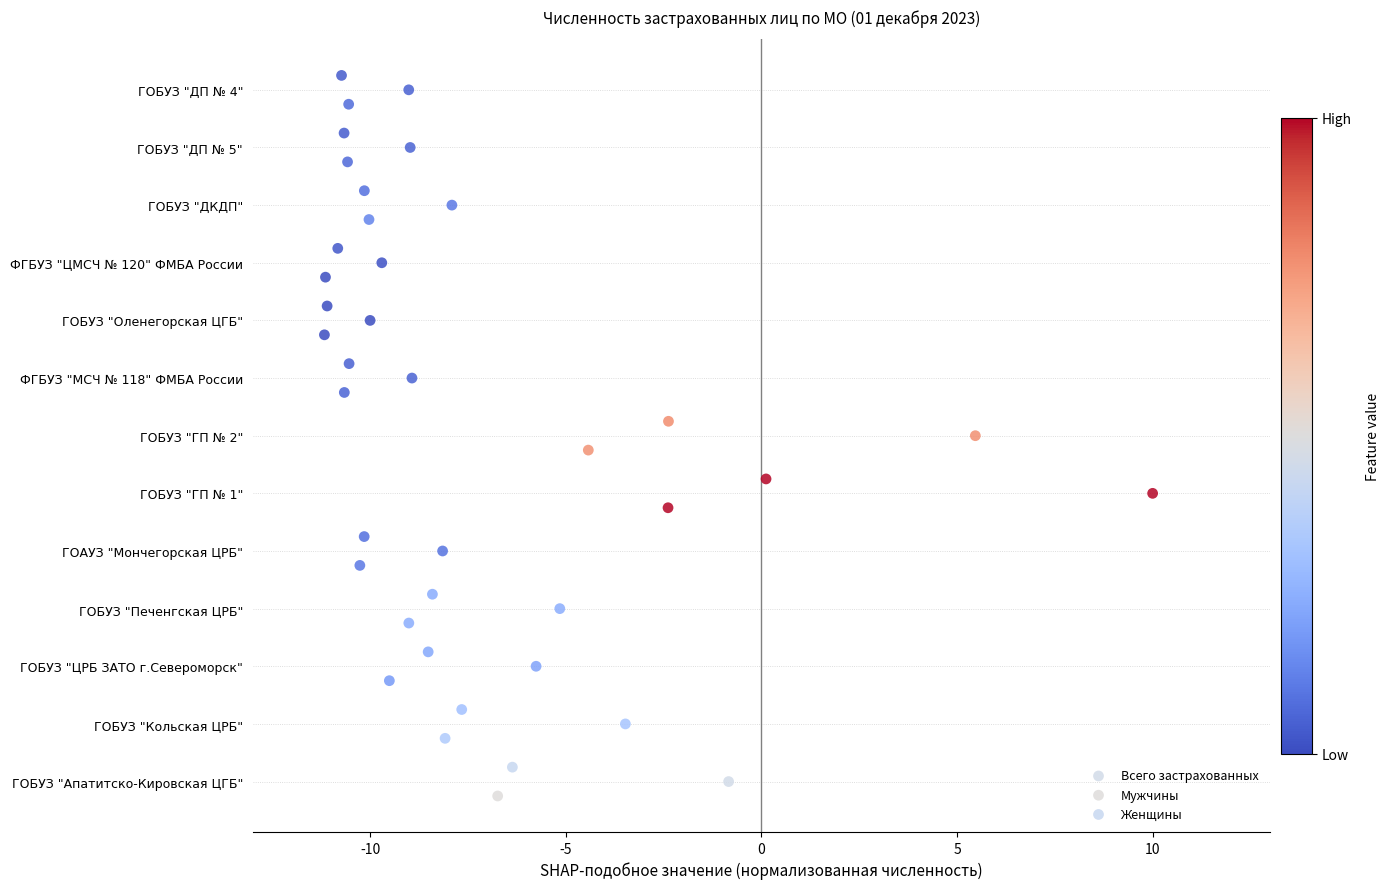

Which series contains the highest Y value?

Женщины